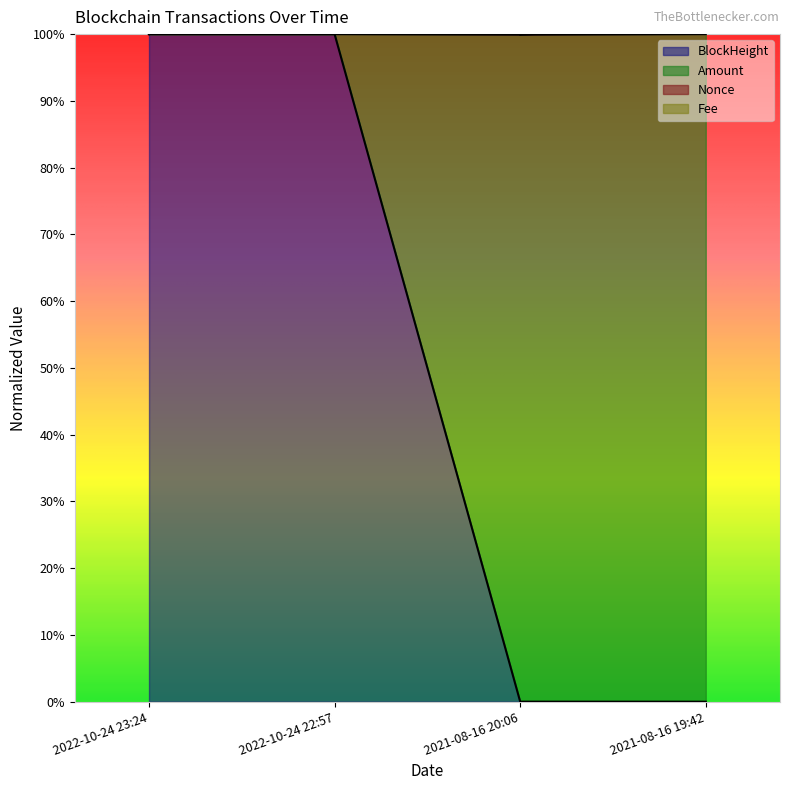

Is it true that BlockHeight equals 137.1 at 2022-10-24 22:57?

False